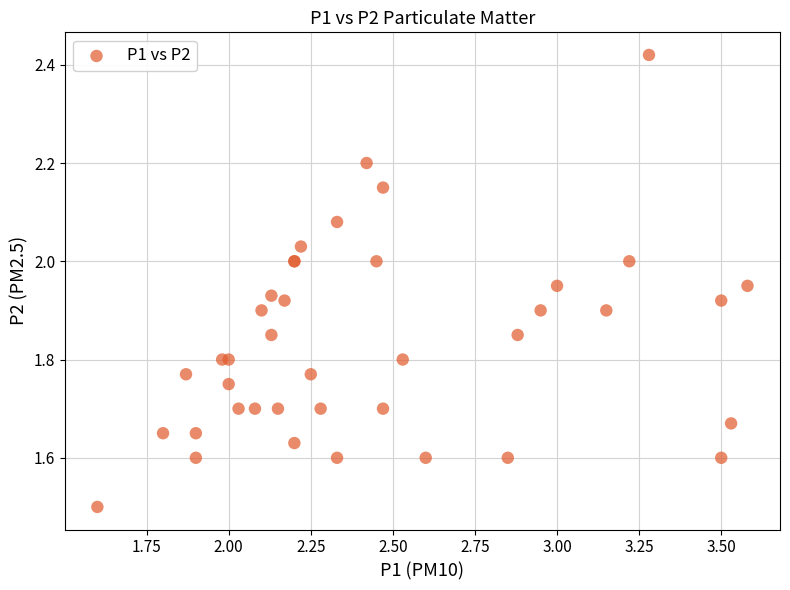

What Y value in the scatter plot is closest to 1?

1.5